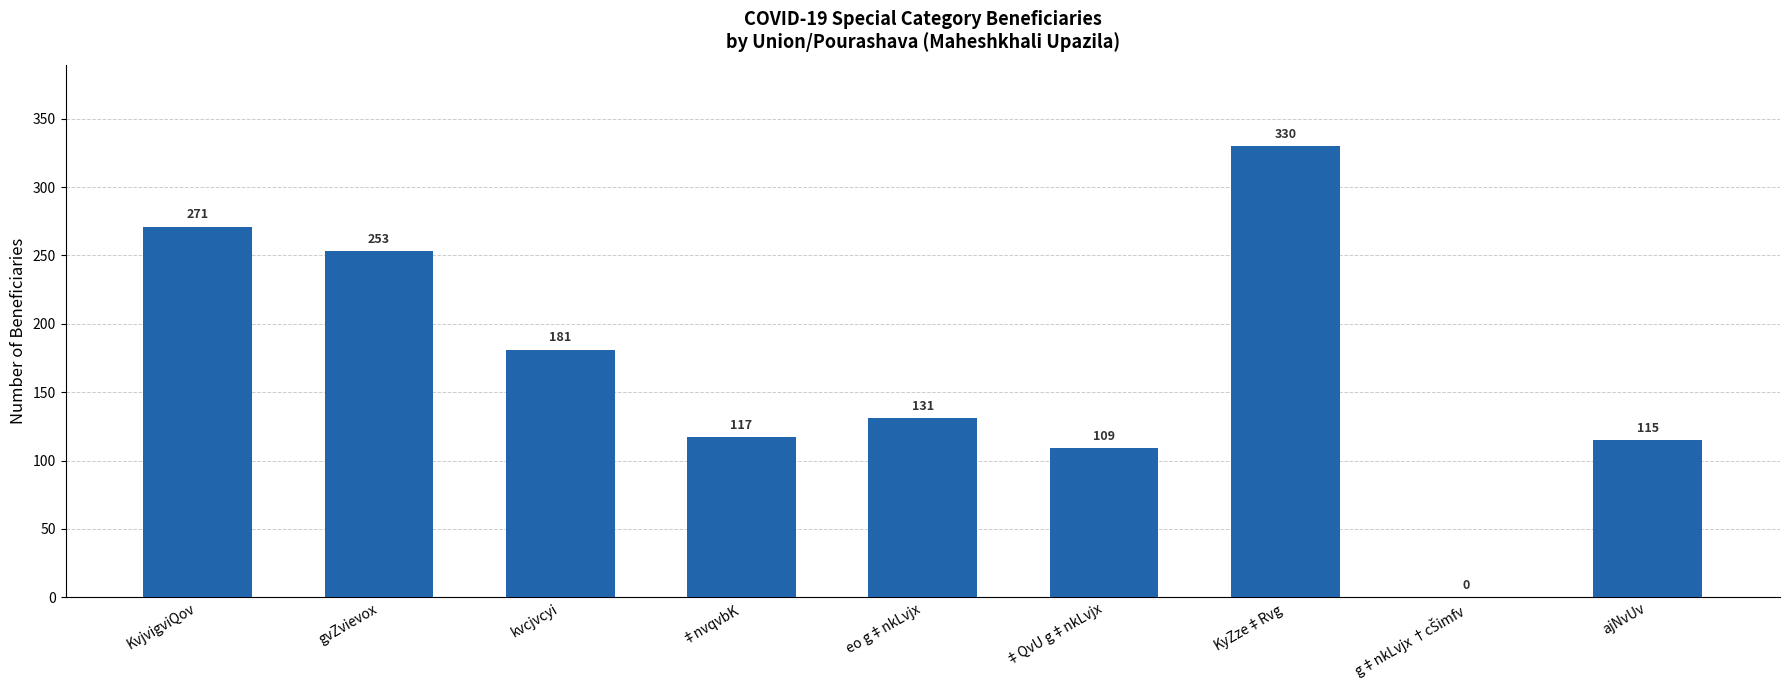

At which label is the value closest to 165?

kvcjvcyi